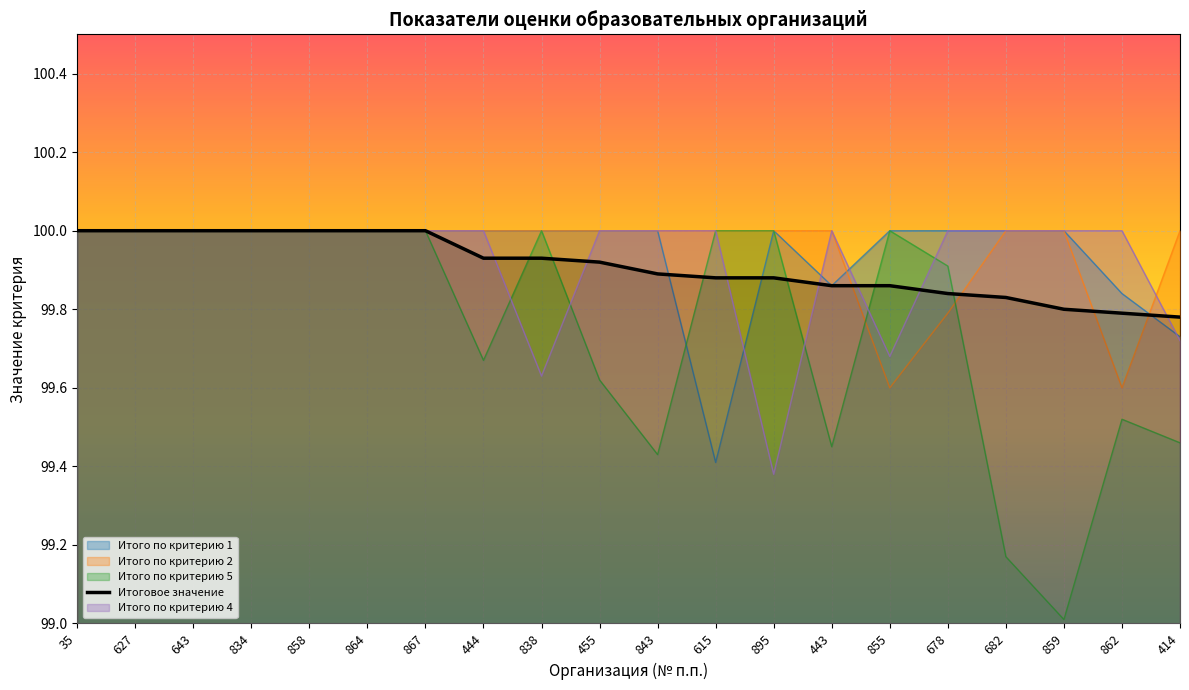

Read the value at 414.

99.8